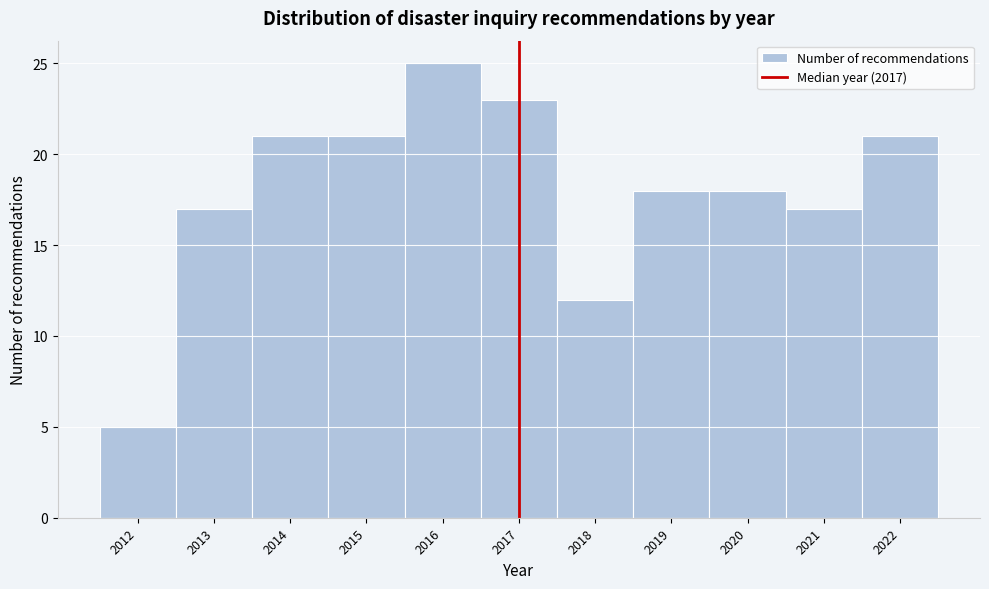

Reading left to right, transcribe this chart: for each bar, give the range it covers on the x-axis and its height. The values are not printed on the chart, so give them approximately, as read against the axis.

2011.5 to 2012.5: 5
2012.5 to 2013.5: 17
2013.5 to 2014.5: 21
2014.5 to 2015.5: 21
2015.5 to 2016.5: 25
2016.5 to 2017.5: 23
2017.5 to 2018.5: 12
2018.5 to 2019.5: 18
2019.5 to 2020.5: 18
2020.5 to 2021.5: 17
2021.5 to 2022.5: 21